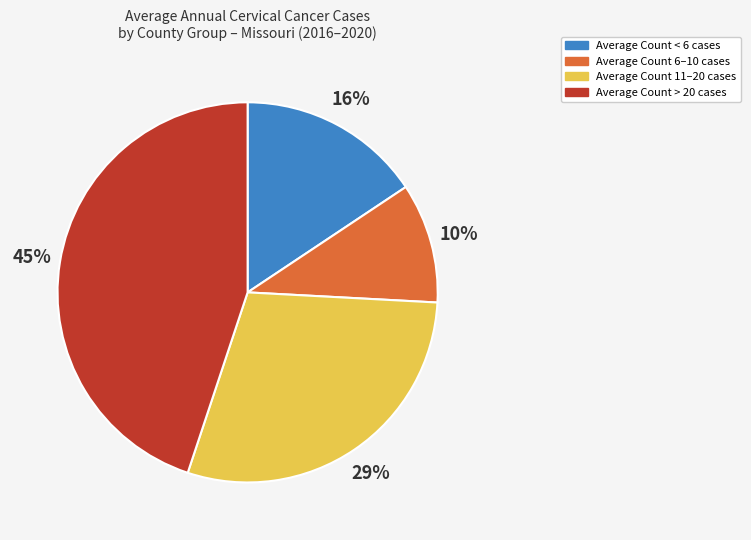

To the nearest percent, what is the average slice percentage?

25%